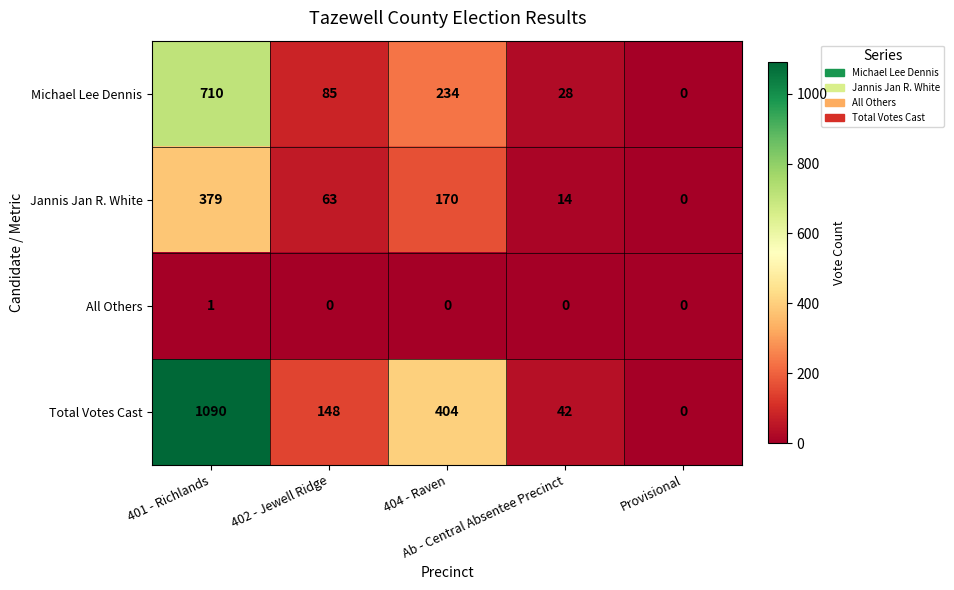

What is the spread (max minus min) of values at 404 - Raven?

404